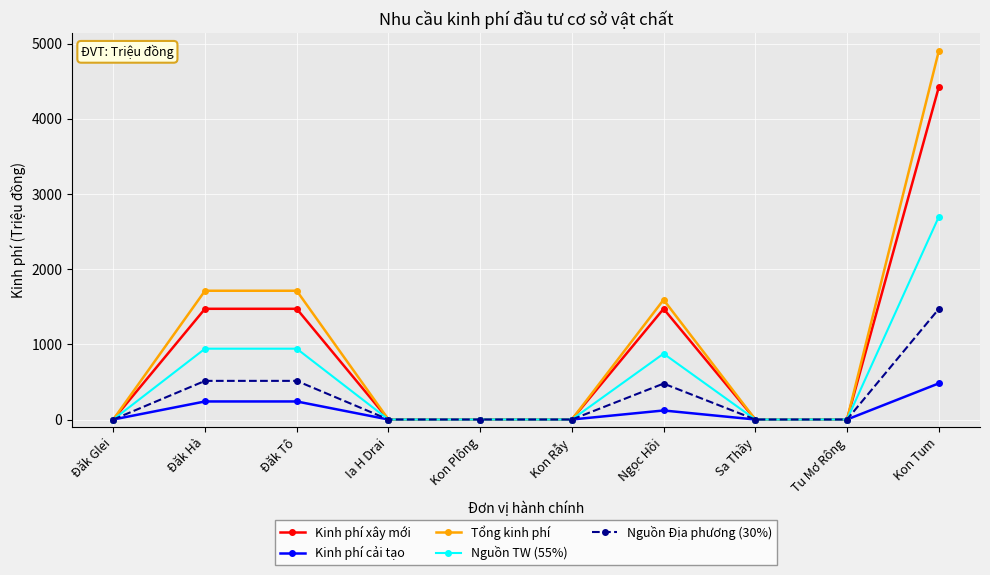

Which series has the widest spread of values?

Tổng kinh phí